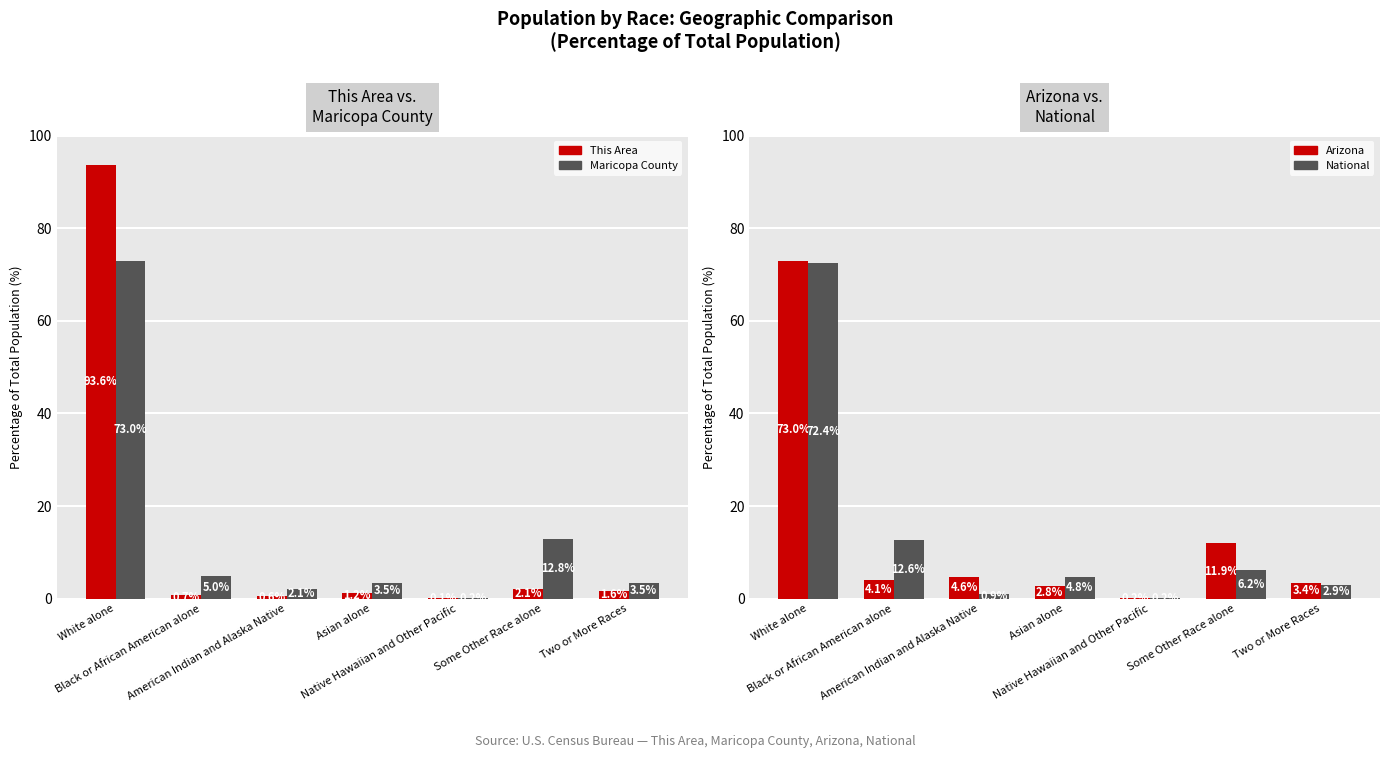

Which category has the highest value in the This Area series?

White alone